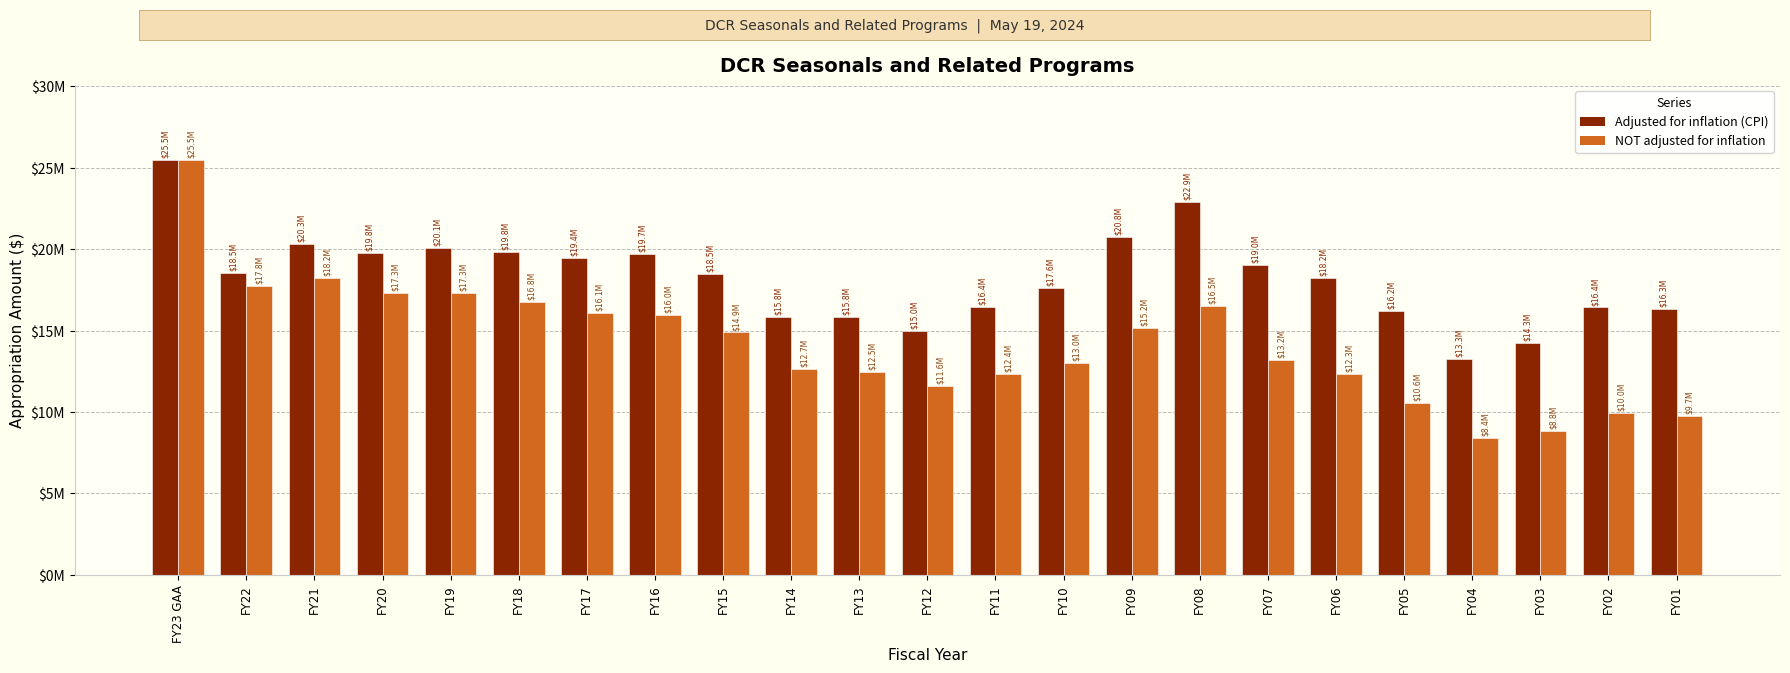

Reading left to right, what are all the values shown in this chart?

adjusted for inflation (CPI): 25490879	18522159	20341518	19769901	20070413	19832660	19443458	19683435	18471290	15816548	15815038	14990832	16425139	17603063	20766699	22884823	19015908	18229055	16182218	13275549	14254355	16416177	16346628
NOT adjusted for inflation: 25490879	17754079	18221027	17312711	17302412	16750192	16061436	15962699	14880812	12651578	12456552	11611671	12359681	12988394	15173333	16490015	13212076	12344555	10559555	8410149	8835338	9955980	9741306